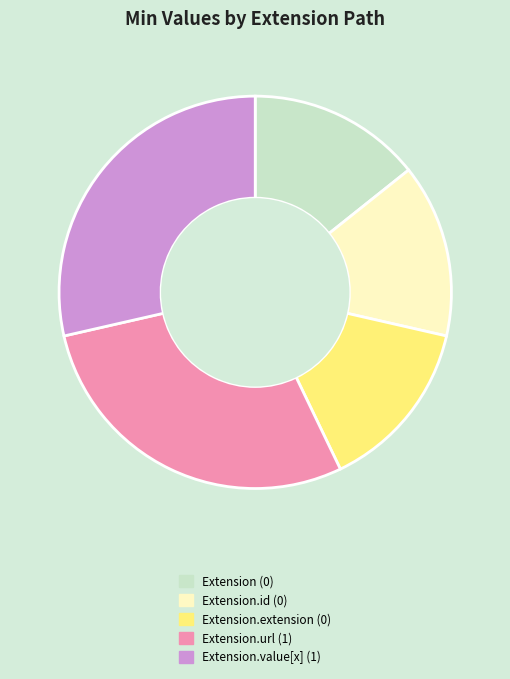

Does any single category account for the majority?

No